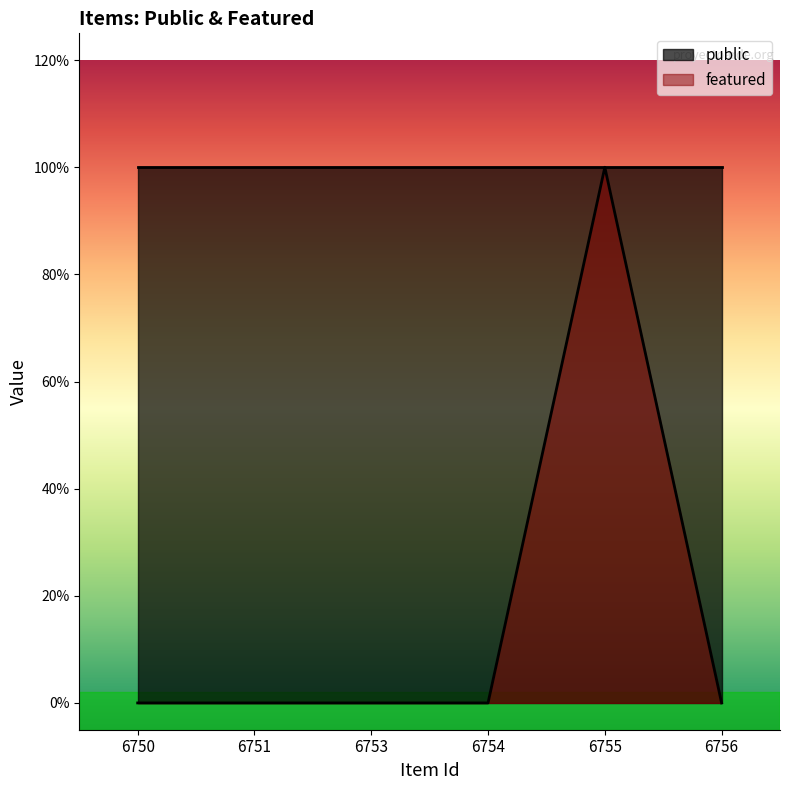

Which label corresponds to the largest value in the chart?

6755